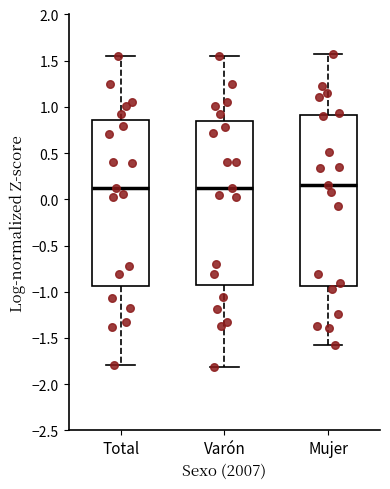

Which box is the tallest, from its lower edge to its upper edge?

Mujer